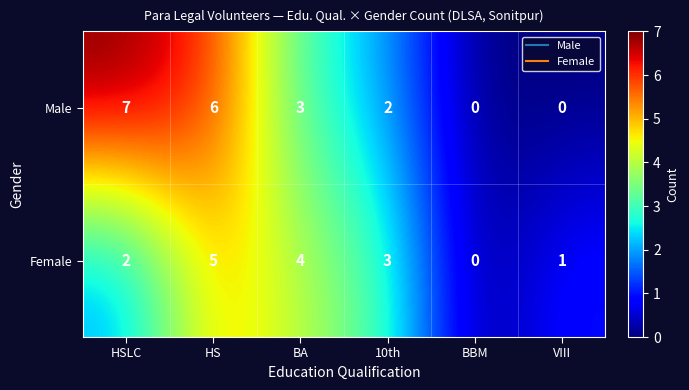

Count the Male values in the range 0 to 6.

5